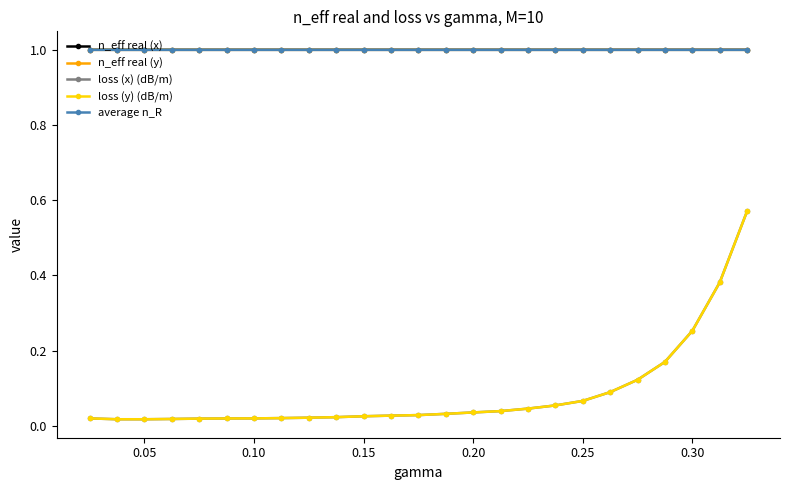

Is this an area chart (filled region under the line)?

No